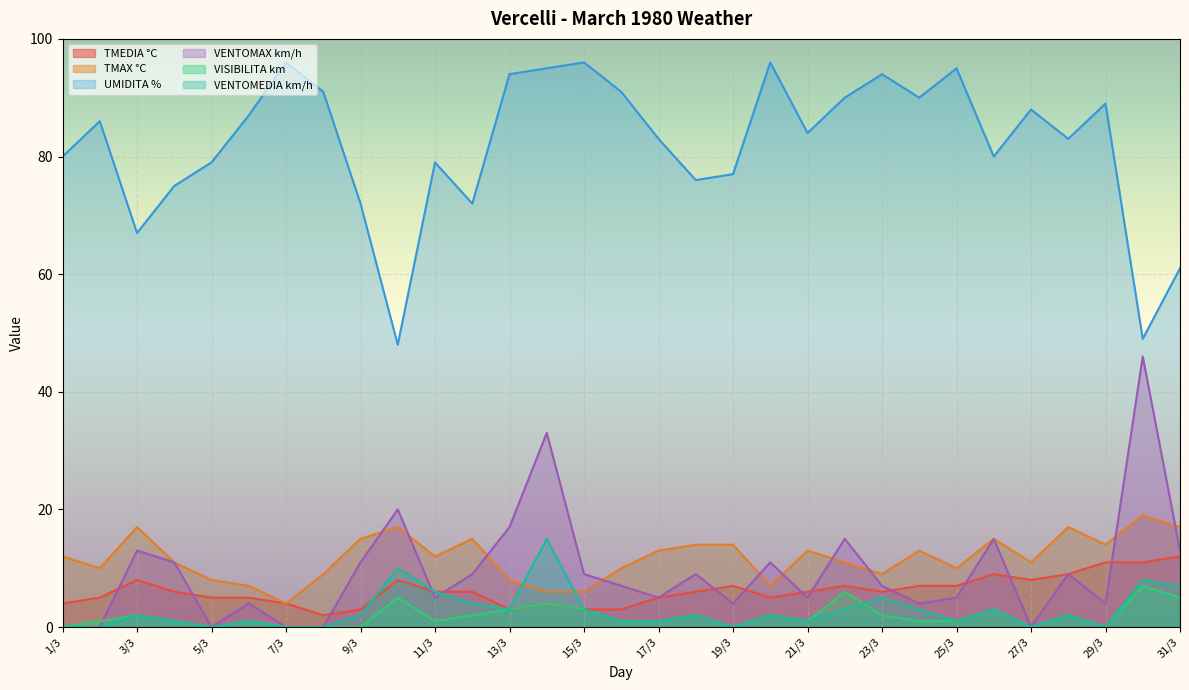

What is the label of the 8th point from the right?

24/3